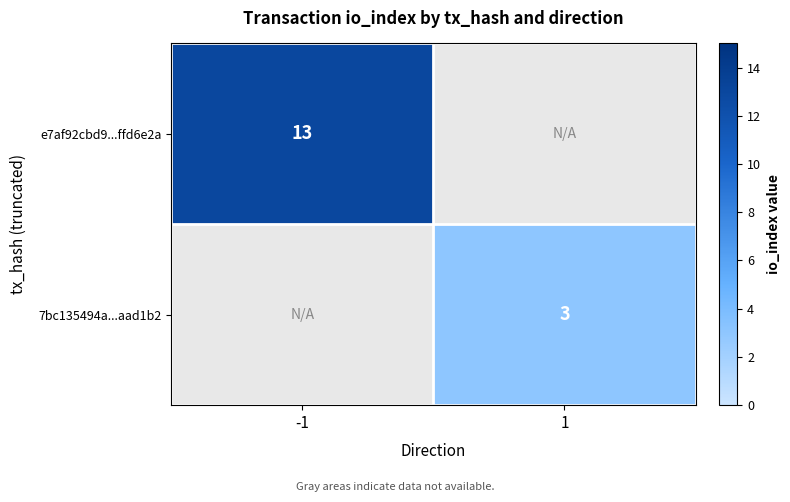

The 7bc135494a...aad1b2 series shows 1 at 1. True or false?

False